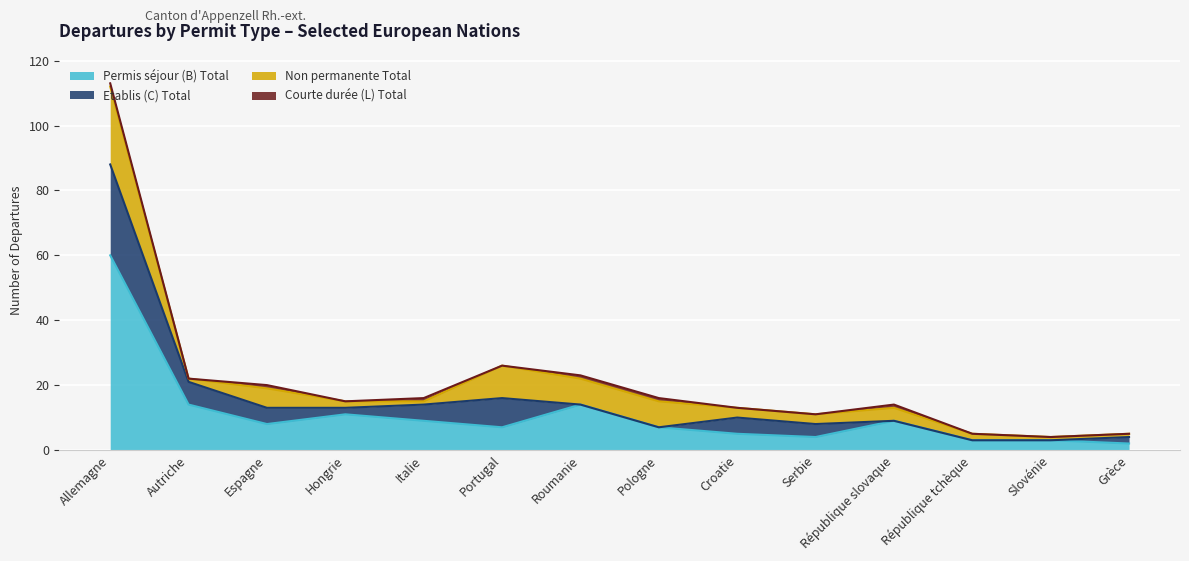

What is the value of the Permis séjour (B) Total point at the 6th from the left?

7